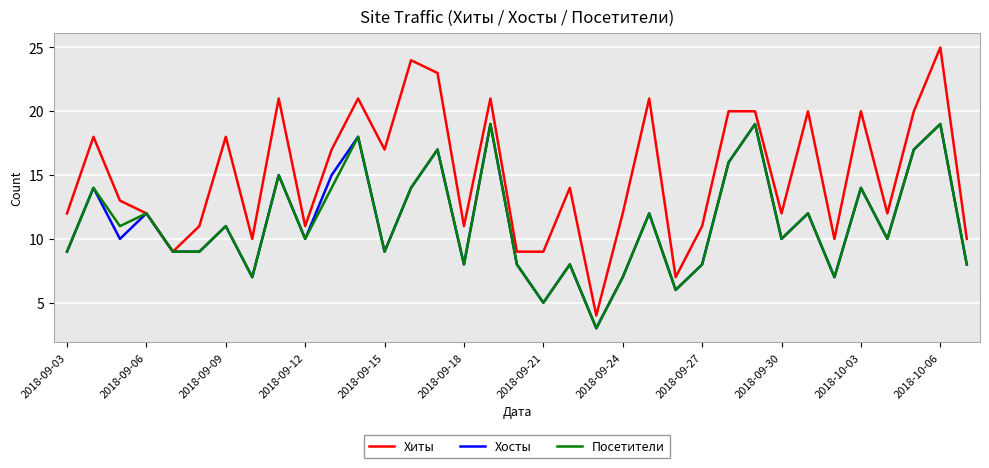

What is the average value of the Посетители series?

11